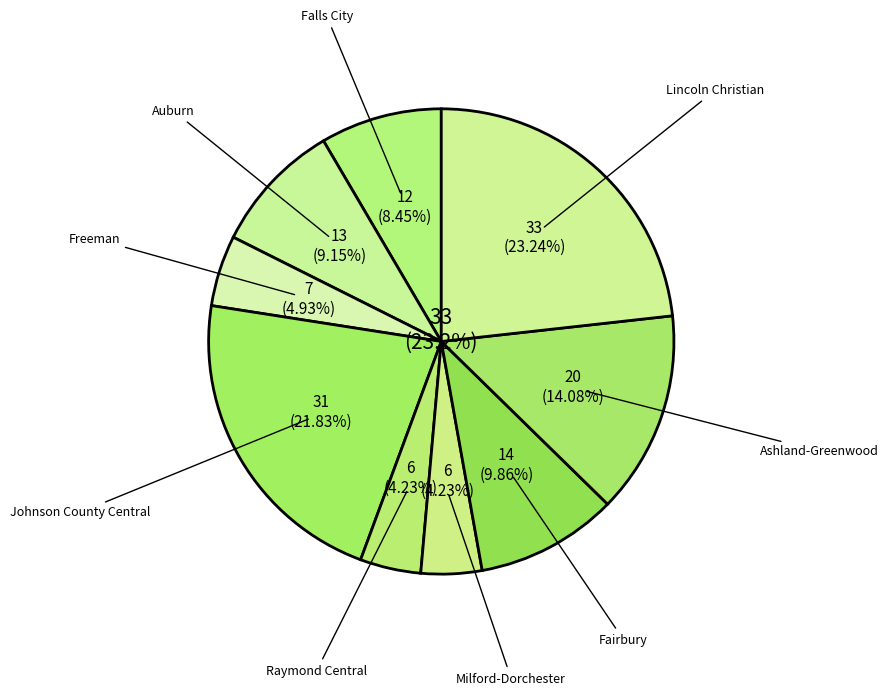

To the nearest percent, what is the combined percentage of Auburn and Freeman?

14%